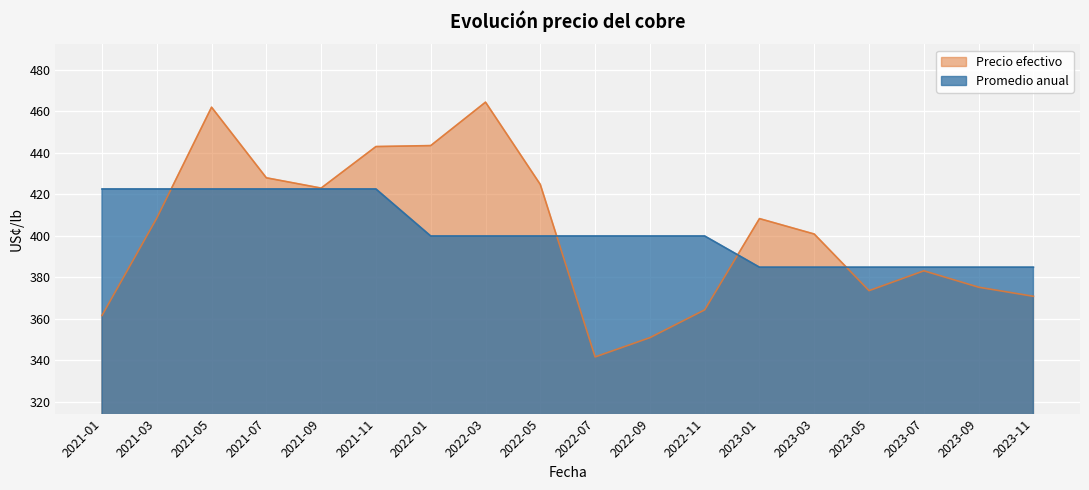

At which label does Promedio anual reach its minimum?

2023-01